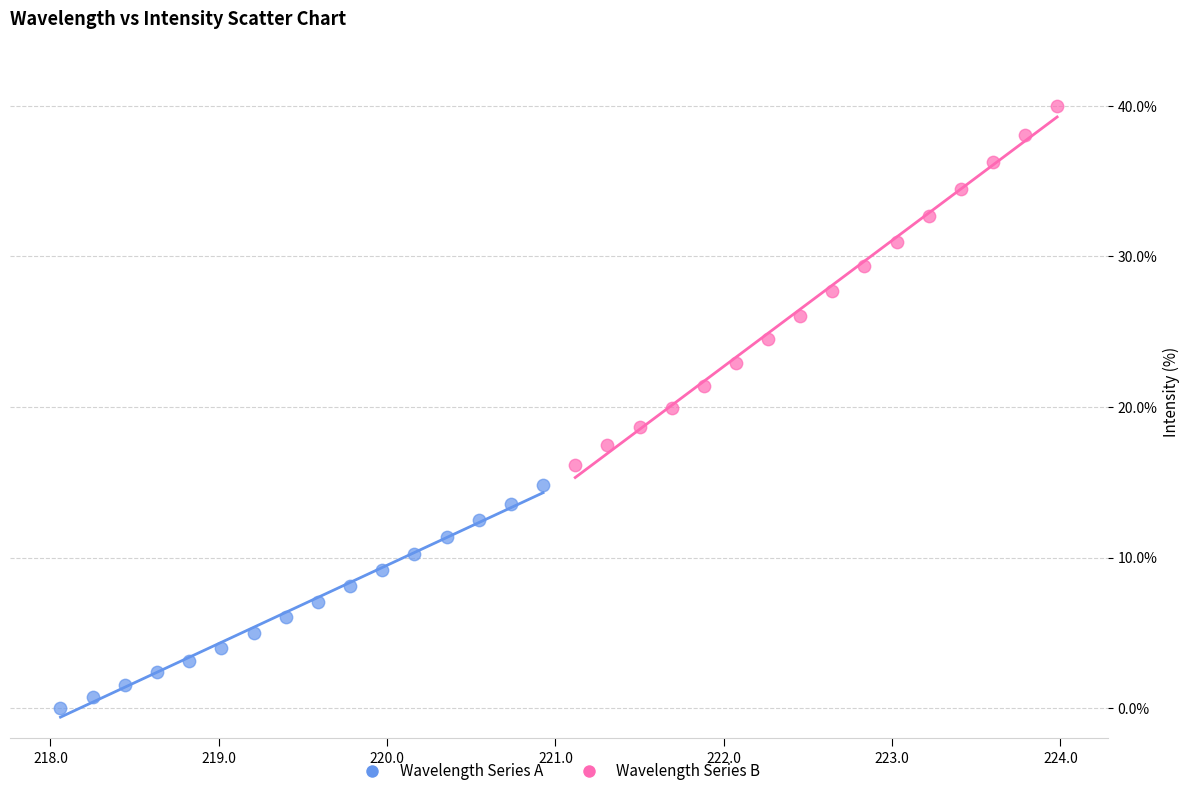

Which series reaches the minimum Y coordinate?

Wavelength Series A